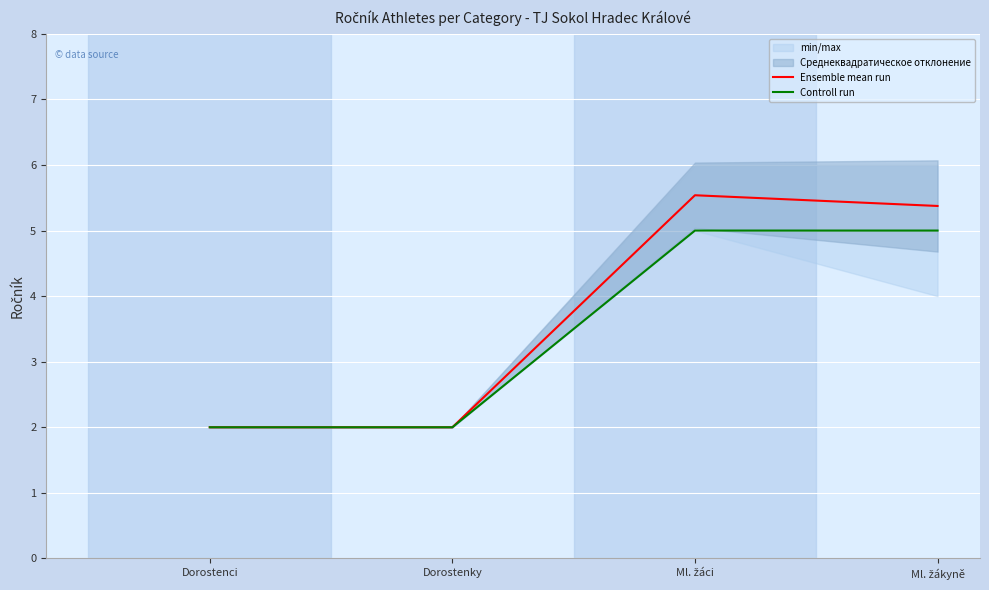

Which series has the largest total across all categories?

Ensemble mean run